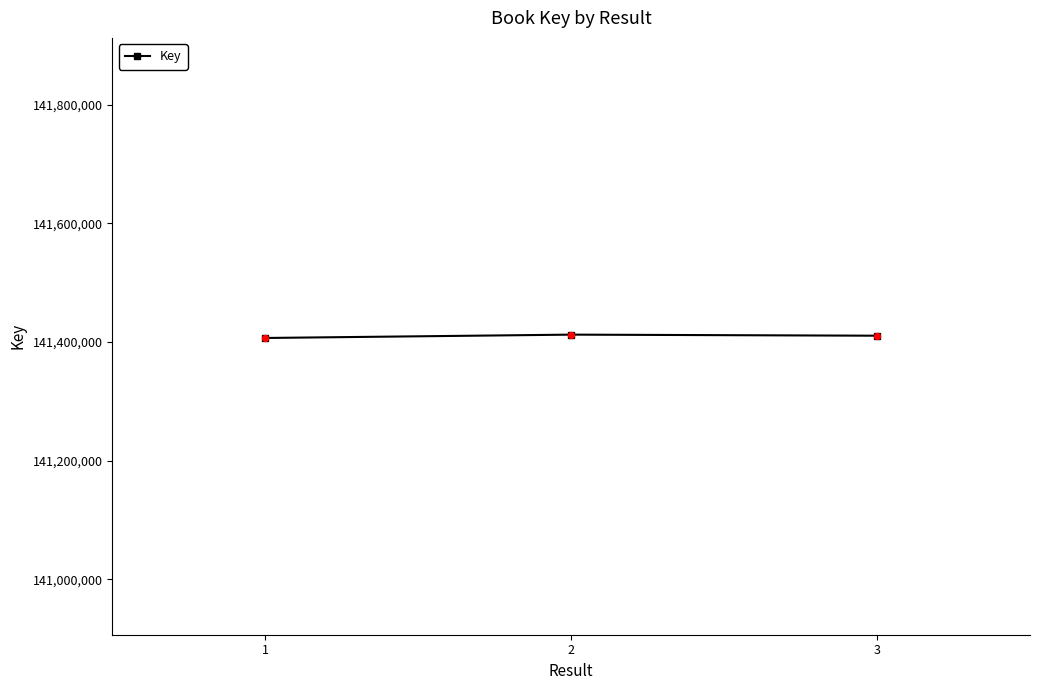

The value at 3 is 184555193. True or false?

False